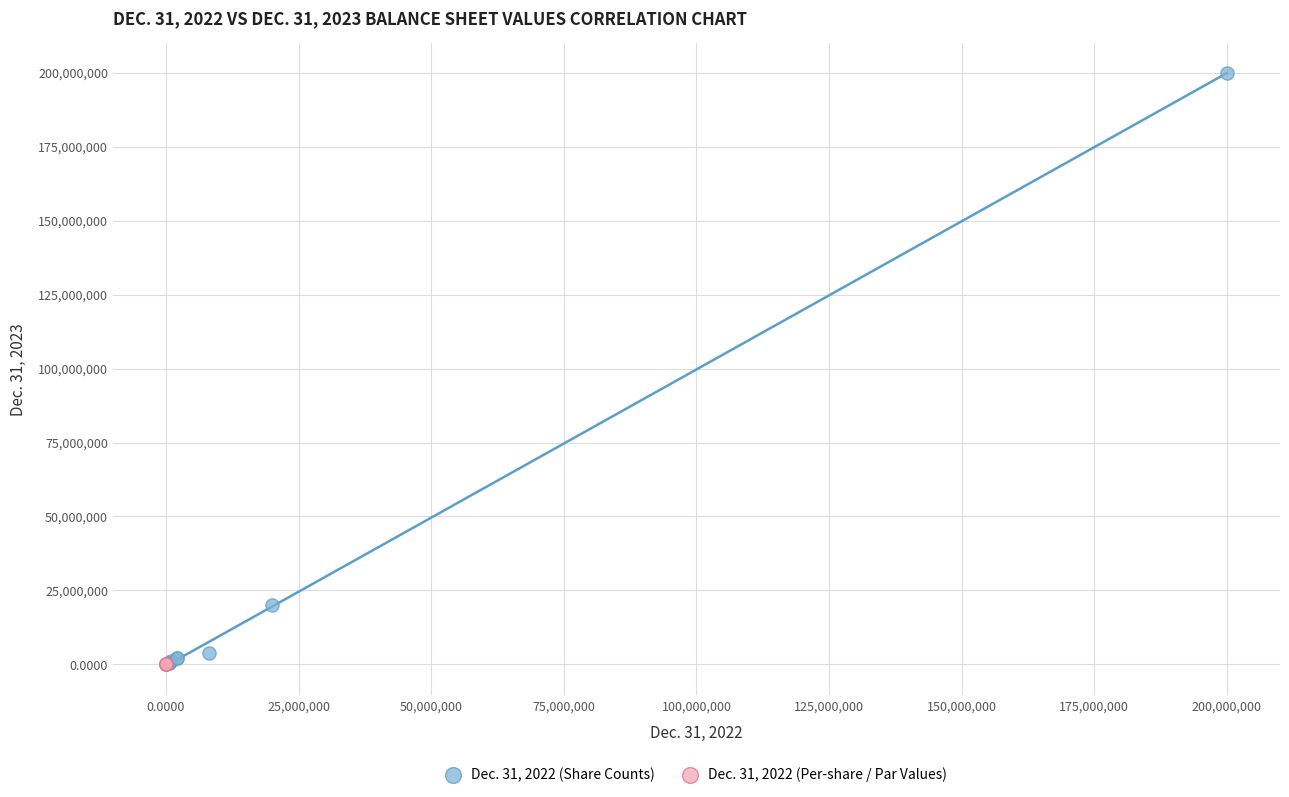

Which series reaches the maximum Y coordinate?

Dec. 31, 2022 (Share Counts)